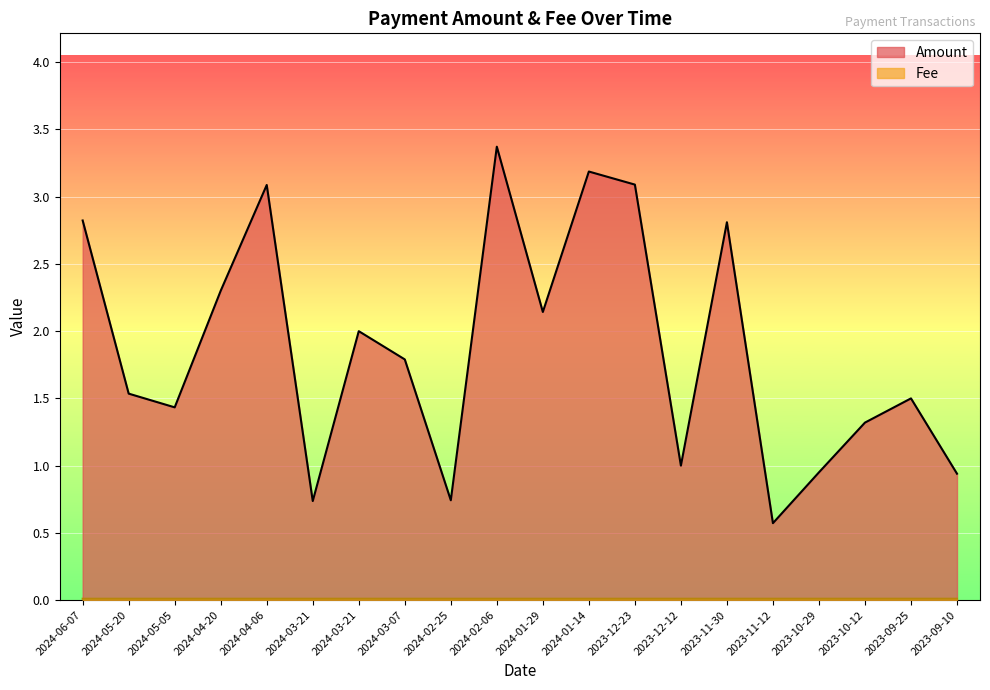

List the series in order of their peak value, lowest first.

Fee, Amount